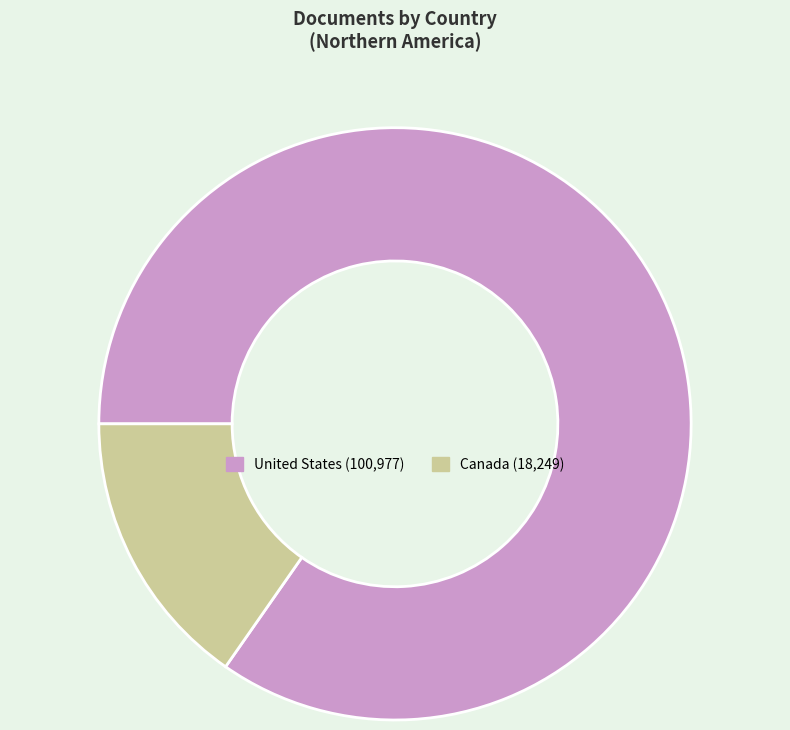

Is it true that Canada is 9% of the pie?

False